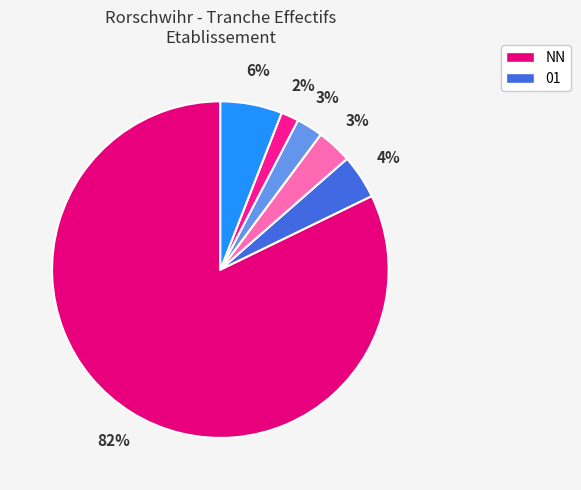

Count the number of slices in the pie.

6